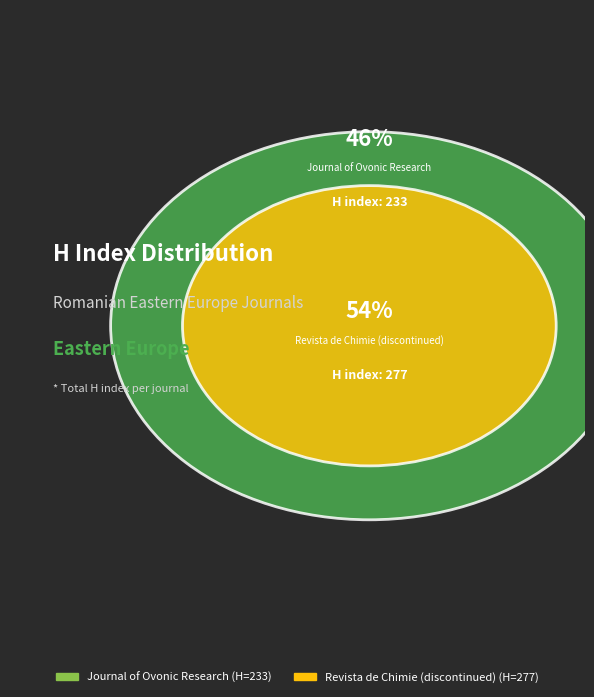

How many slices are in this pie chart?

2